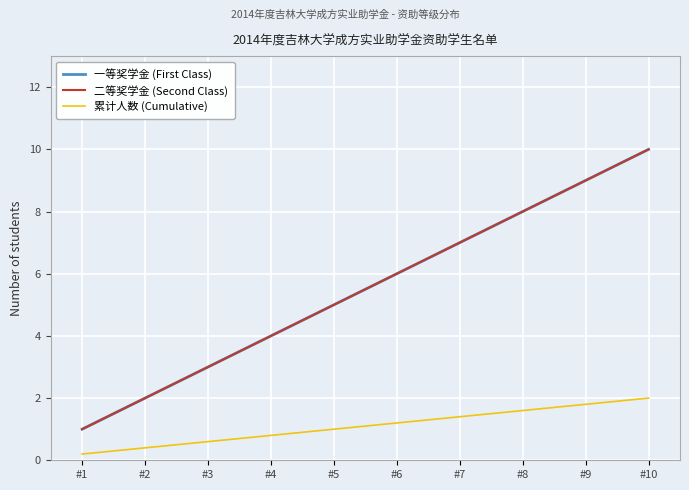

What is the minimum value shown in the chart?

0.2